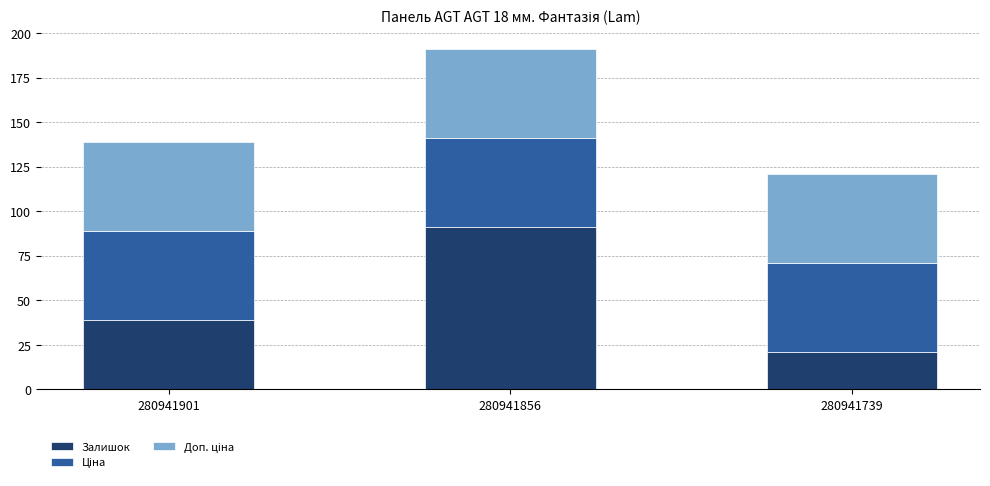

The value of Залишок at 280941901 is 15. True or false?

False